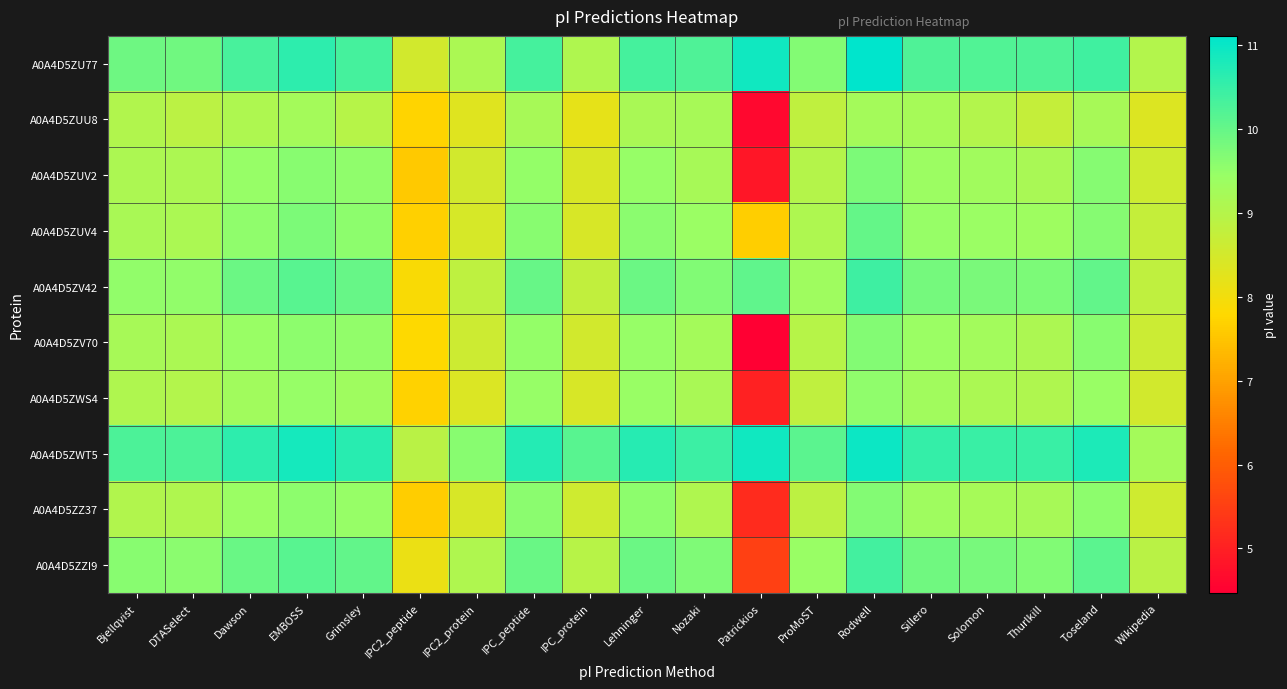

Reading right to left, extract all data points from this chart.

A0A4D5ZU77: Wikipedia=9.0	Toseland=10.4	Thurlkill=10.2	Solomon=10.2	Sillero=10.2	Rodwell=11.1	ProMoST=9.7	Patrickios=10.9	Nozaki=10.2	Lehninger=10.3	IPC_protein=9.1	IPC_peptide=10.3	IPC2_protein=9.2	IPC2_peptide=8.5	Grimsley=10.3	EMBOSS=10.6	Dawson=10.3	DTASelect=9.9	Bjellqvist=9.9
A0A4D5ZUU8: Wikipedia=8.4	Toseland=9.2	Thurlkill=8.7	Solomon=9.0	Sillero=9.2	Rodwell=9.3	ProMoST=8.8	Patrickios=4.6	Nozaki=9.2	Lehninger=9.2	IPC_protein=8.2	IPC_peptide=9.2	IPC2_protein=8.3	IPC2_peptide=7.7	Grimsley=9.0	EMBOSS=9.3	Dawson=9.1	DTASelect=8.9	Bjellqvist=9.0
A0A4D5ZUV2: Wikipedia=8.6	Toseland=9.6	Thurlkill=9.2	Solomon=9.3	Sillero=9.4	Rodwell=9.8	ProMoST=9.0	Patrickios=4.9	Nozaki=9.2	Lehninger=9.5	IPC_protein=8.4	IPC_peptide=9.5	IPC2_protein=8.5	IPC2_peptide=7.6	Grimsley=9.5	EMBOSS=9.6	Dawson=9.5	DTASelect=9.1	Bjellqvist=9.1
A0A4D5ZUV4: Wikipedia=8.7	Toseland=9.6	Thurlkill=9.4	Solomon=9.4	Sillero=9.5	Rodwell=10.0	ProMoST=9.1	Patrickios=7.7	Nozaki=9.4	Lehninger=9.6	IPC_protein=8.4	IPC_peptide=9.6	IPC2_protein=8.5	IPC2_peptide=7.7	Grimsley=9.6	EMBOSS=9.7	Dawson=9.5	DTASelect=9.2	Bjellqvist=9.2
A0A4D5ZV42: Wikipedia=8.8	Toseland=10.0	Thurlkill=9.8	Solomon=9.8	Sillero=9.8	Rodwell=10.4	ProMoST=9.3	Patrickios=10.1	Nozaki=9.7	Lehninger=9.9	IPC_protein=8.8	IPC_peptide=10.0	IPC2_protein=8.8	IPC2_peptide=7.9	Grimsley=10.0	EMBOSS=10.1	Dawson=9.9	DTASelect=9.5	Bjellqvist=9.5
A0A4D5ZV70: Wikipedia=8.6	Toseland=9.6	Thurlkill=9.1	Solomon=9.3	Sillero=9.4	Rodwell=9.7	ProMoST=9.0	Patrickios=4.5	Nozaki=9.3	Lehninger=9.5	IPC_protein=8.5	IPC_peptide=9.5	IPC2_protein=8.6	IPC2_peptide=7.8	Grimsley=9.5	EMBOSS=9.6	Dawson=9.4	DTASelect=9.2	Bjellqvist=9.2
A0A4D5ZWS4: Wikipedia=8.5	Toseland=9.4	Thurlkill=9.1	Solomon=9.2	Sillero=9.3	Rodwell=9.5	ProMoST=8.8	Patrickios=5.0	Nozaki=9.2	Lehninger=9.4	IPC_protein=8.4	IPC_peptide=9.5	IPC2_protein=8.4	IPC2_peptide=7.7	Grimsley=9.3	EMBOSS=9.5	Dawson=9.3	DTASelect=9.0	Bjellqvist=9.1
A0A4D5ZWT5: Wikipedia=9.3	Toseland=10.8	Thurlkill=10.5	Solomon=10.5	Sillero=10.5	Rodwell=11.0	ProMoST=10.1	Patrickios=10.9	Nozaki=10.4	Lehninger=10.7	IPC_protein=10.1	IPC_peptide=10.7	IPC2_protein=9.6	IPC2_peptide=8.9	Grimsley=10.7	EMBOSS=10.9	Dawson=10.6	DTASelect=10.3	Bjellqvist=10.3
A0A4D5ZZ37: Wikipedia=8.6	Toseland=9.6	Thurlkill=9.2	Solomon=9.2	Sillero=9.3	Rodwell=9.7	ProMoST=8.9	Patrickios=5.2	Nozaki=9.1	Lehninger=9.6	IPC_protein=8.6	IPC_peptide=9.6	IPC2_protein=8.4	IPC2_peptide=7.6	Grimsley=9.5	EMBOSS=9.6	Dawson=9.4	DTASelect=9.1	Bjellqvist=9.0
A0A4D5ZZI9: Wikipedia=8.9	Toseland=10.1	Thurlkill=9.7	Solomon=9.8	Sillero=9.9	Rodwell=10.4	ProMoST=9.4	Patrickios=5.5	Nozaki=9.7	Lehninger=9.9	IPC_protein=8.9	IPC_peptide=10.0	IPC2_protein=9.1	IPC2_peptide=8.1	Grimsley=10.0	EMBOSS=10.1	Dawson=10.0	DTASelect=9.6	Bjellqvist=9.6